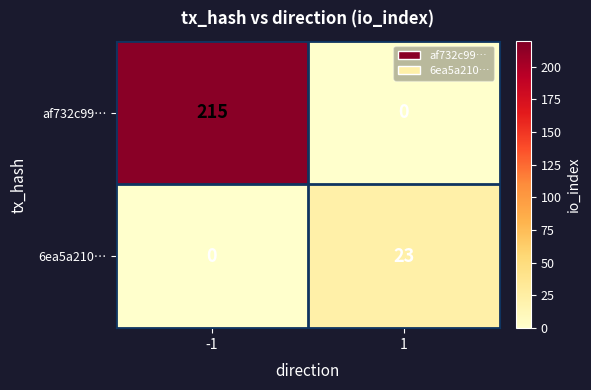

How many series are shown in this chart?

2